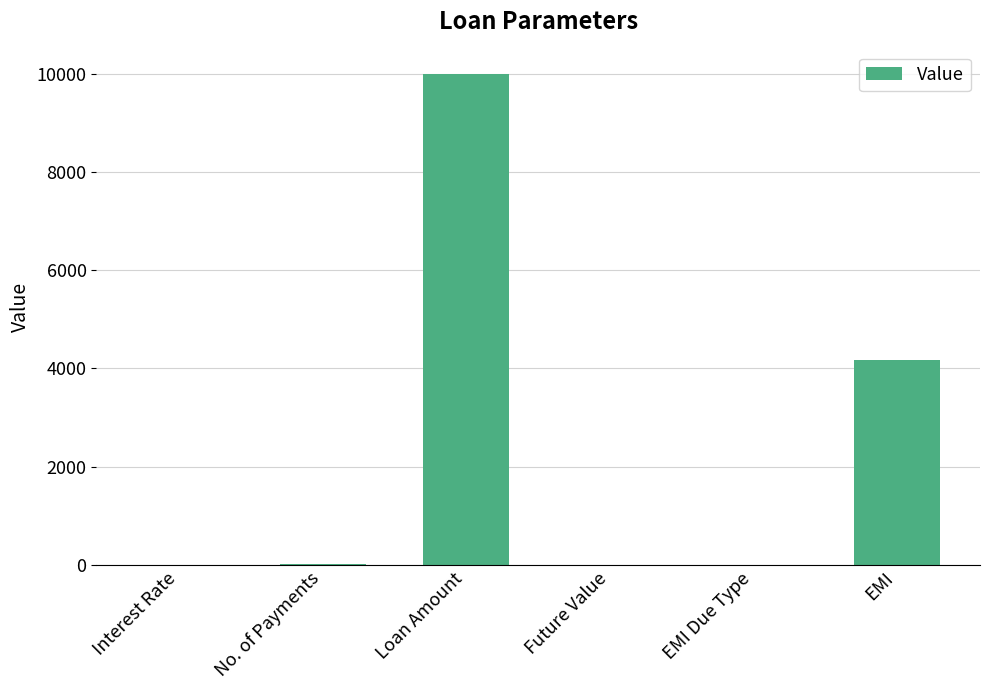

What is the sum of all values?

14166.6